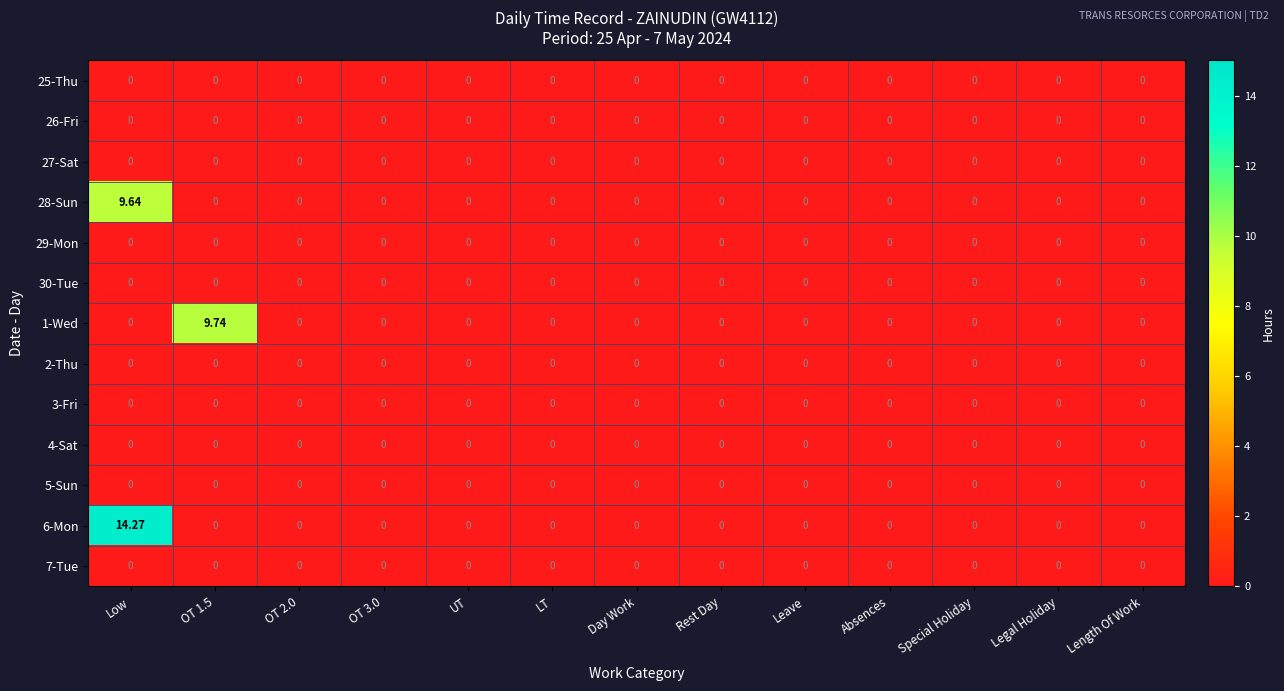

What is the maximum value shown in the chart?

14.3